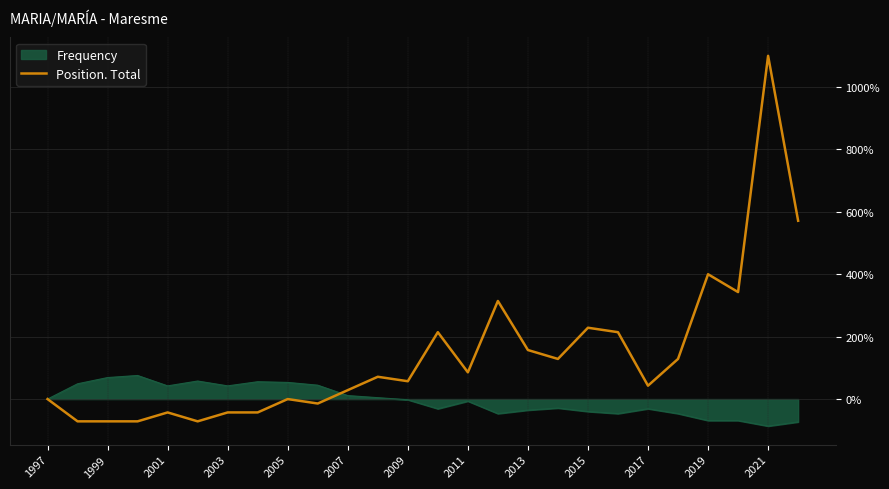

Which series has the widest spread of values?

Position. Total